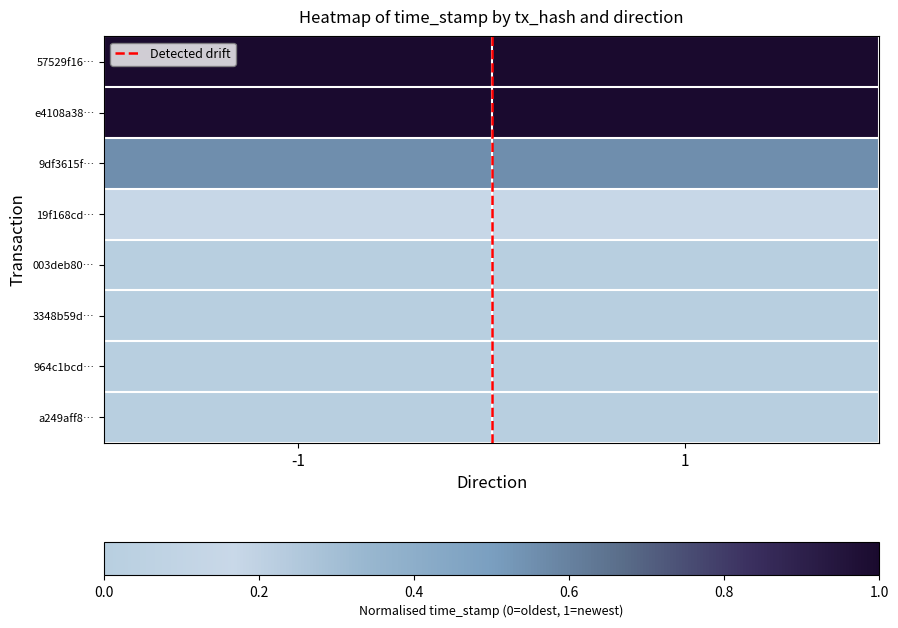

Which series has the largest total across all categories?

57529f16…